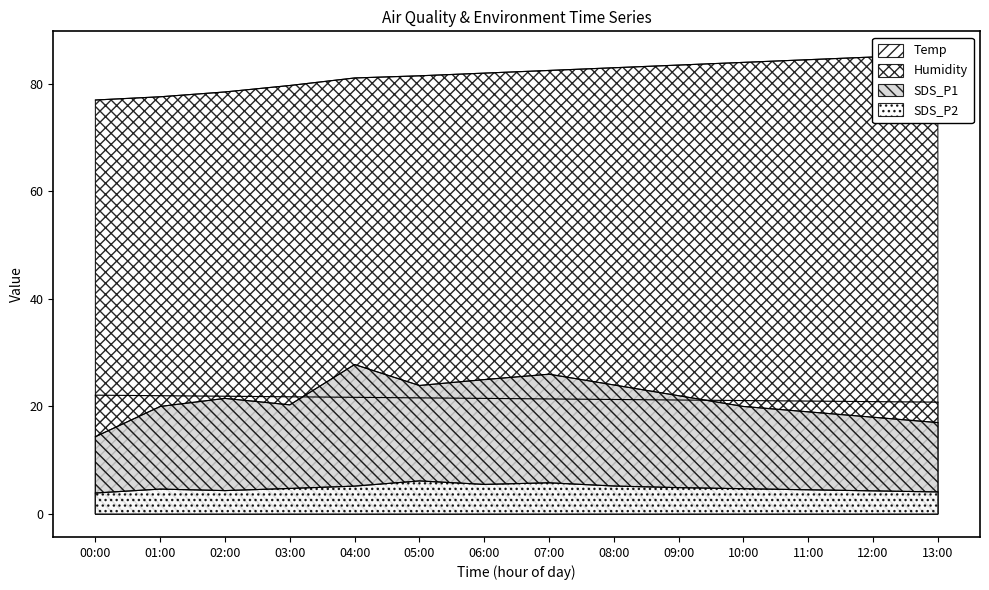

Which series has the widest spread of values?

SDS_P1